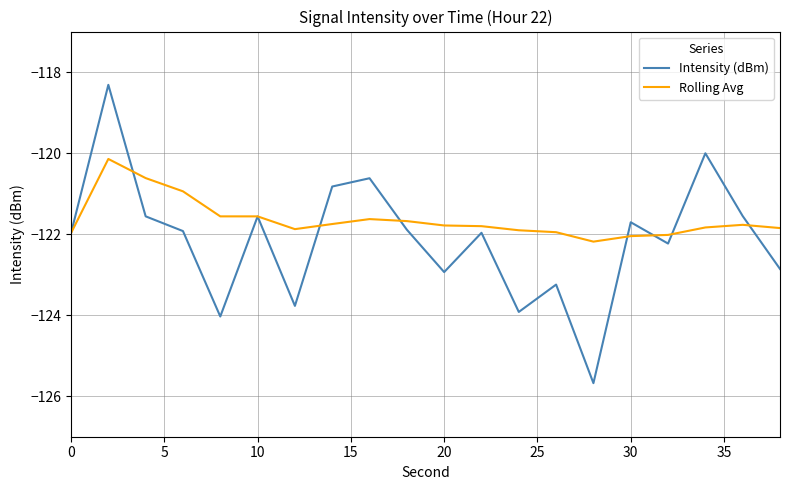

Which series has the largest total across all categories?

Rolling Avg